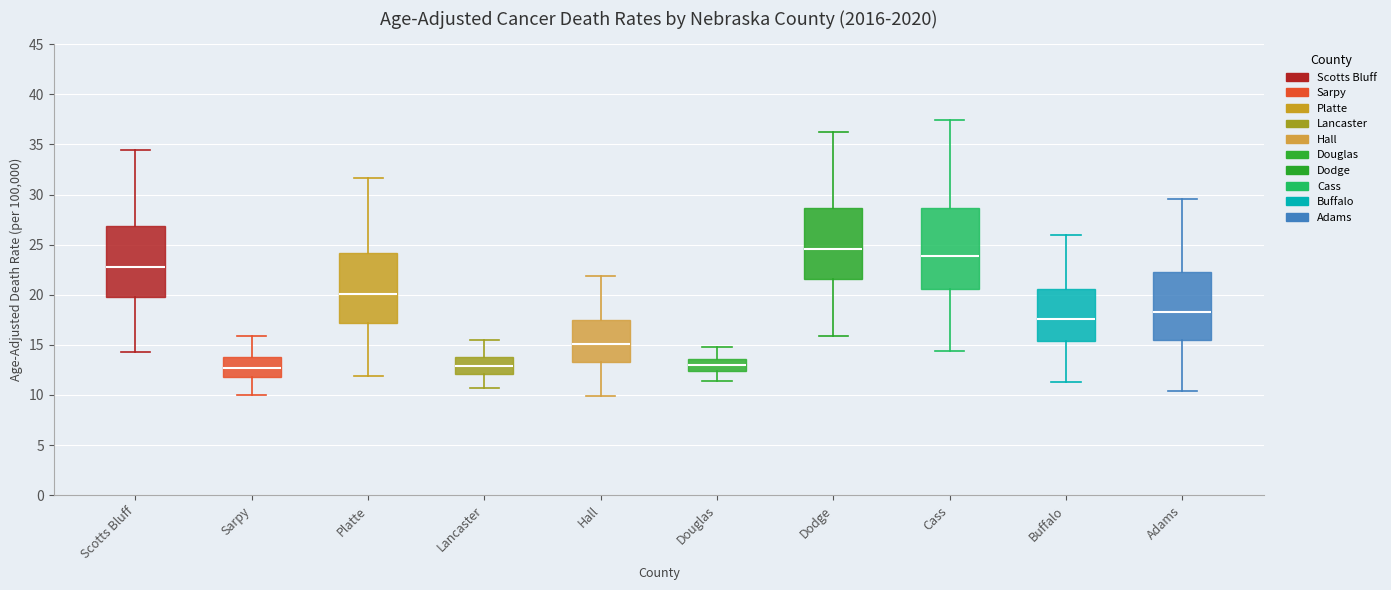

Reading left to right, transcribe this box plot: for each box, give where its median line is, the range the box spans, and where its two whiskers end, as read against the y-axis. The values are not printed on the chart, so give them approximately, as read against the axis.

Scotts Bluff: median 23.0, box 20.0 to 27.0, whiskers 14.5 to 34.5
Sarpy: median 12.5, box 12.0 to 14.0, whiskers 10.0 to 16.0
Platte: median 20.0, box 17.0 to 24.0, whiskers 12.0 to 31.5
Lancaster: median 13.0, box 12.0 to 14.0, whiskers 10.5 to 15.5
Hall: median 15.0, box 13.5 to 17.5, whiskers 10.0 to 22.0
Douglas: median 13.0, box 12.5 to 13.5, whiskers 11.5 to 15.0
Dodge: median 24.5, box 21.5 to 28.5, whiskers 16.0 to 36.0
Cass: median 24.0, box 20.5 to 28.5, whiskers 14.5 to 37.5
Buffalo: median 17.5, box 15.5 to 20.5, whiskers 11.5 to 26.0
Adams: median 18.5, box 15.5 to 22.5, whiskers 10.5 to 29.5